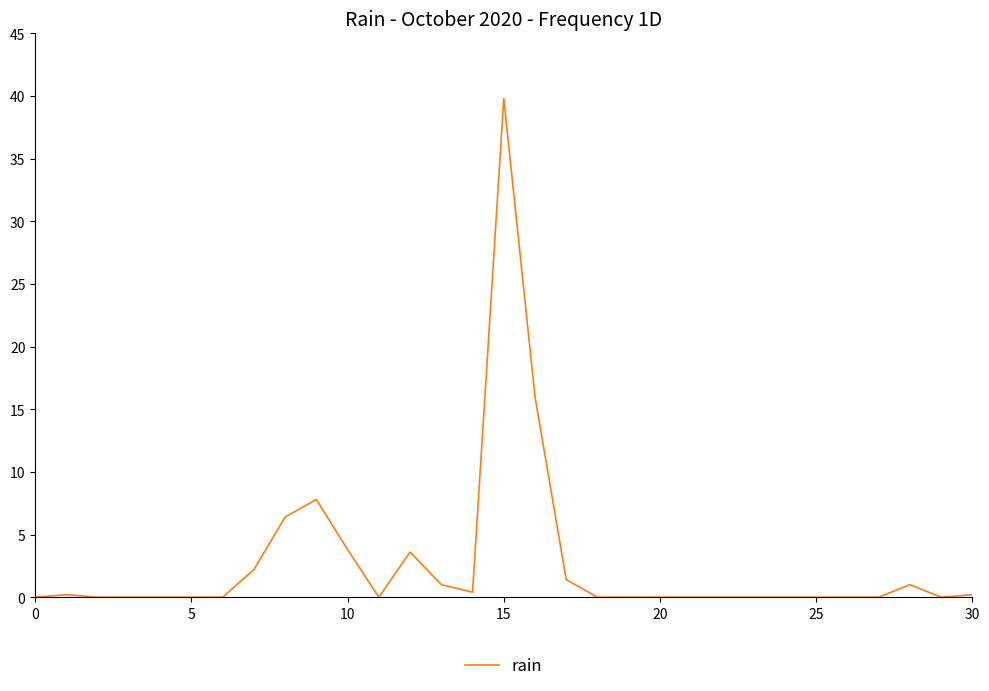

What is the difference between the maximum and minimum values?

39.8